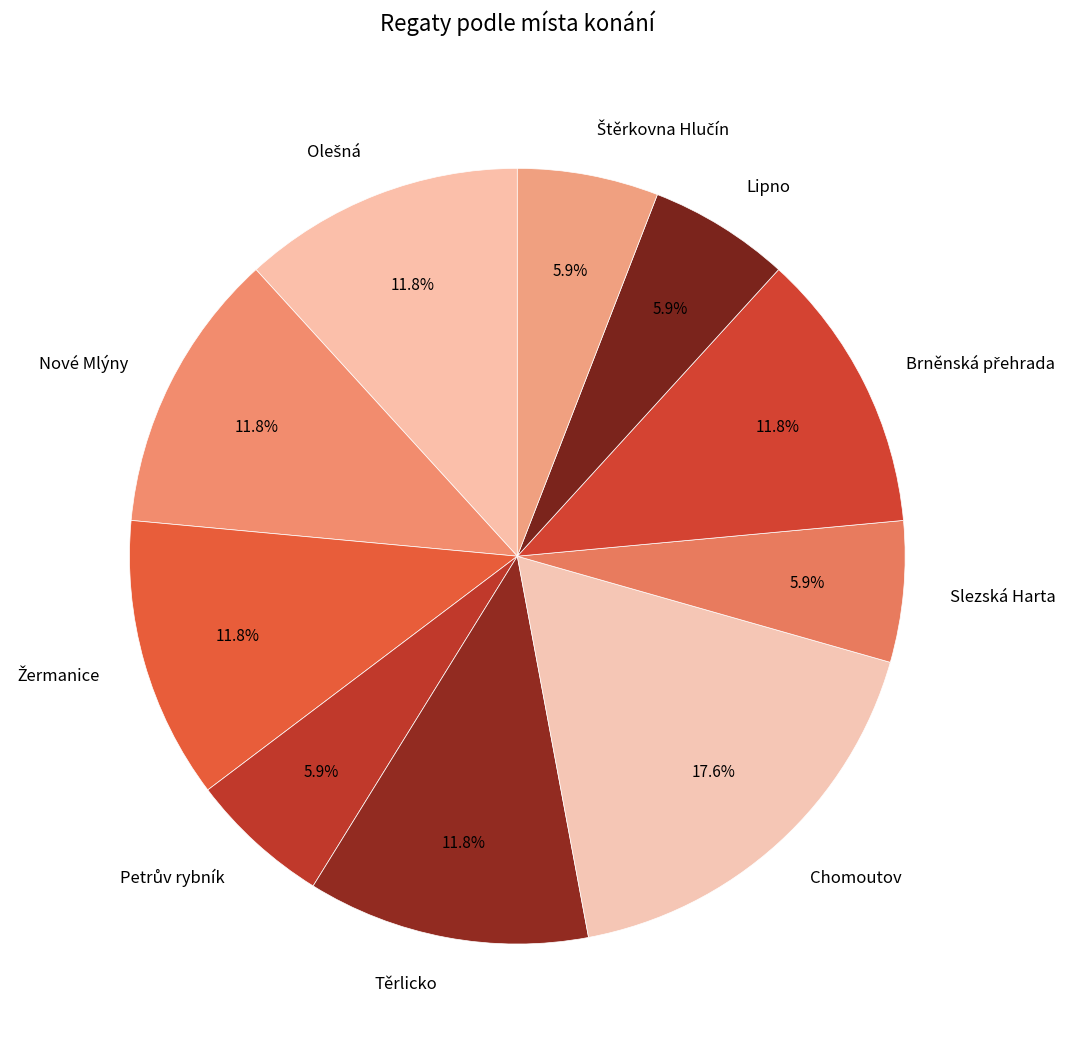

What is the ratio of the value at Nové Mlýny to the value at Slezská Harta?

2.0